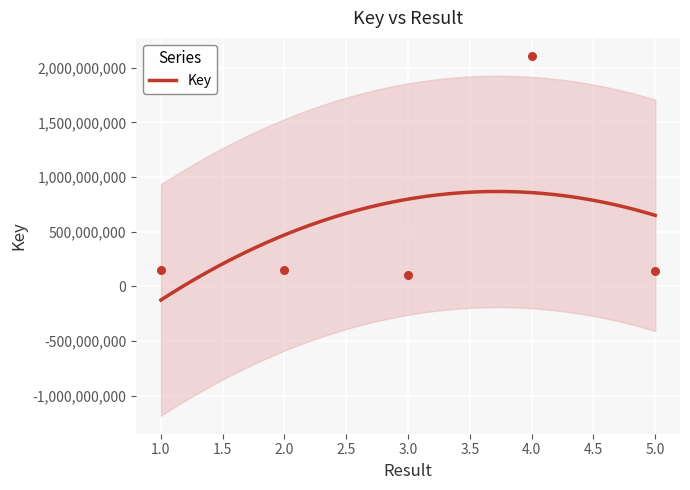

Between 3 and 2, which is larger?

2